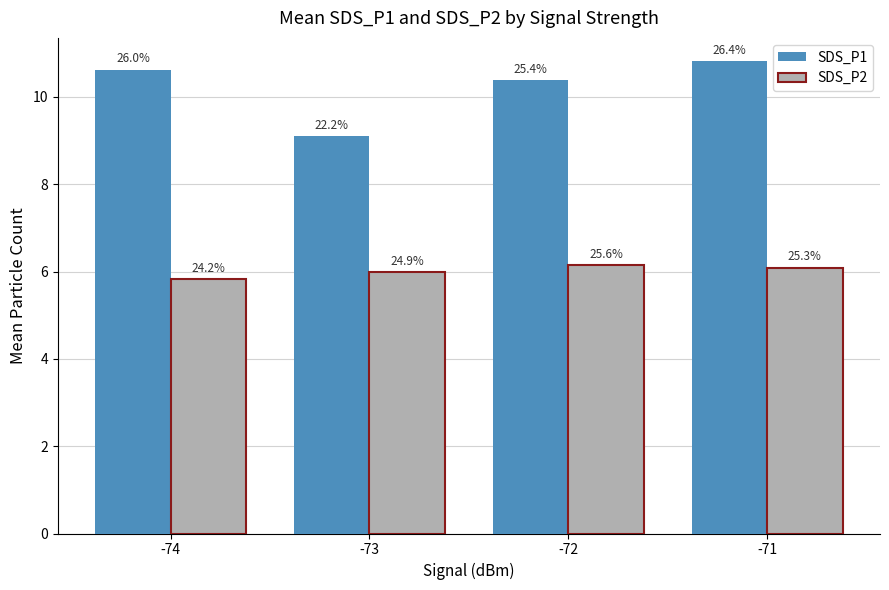

What are all the series names shown in the legend?

SDS_P1, SDS_P2